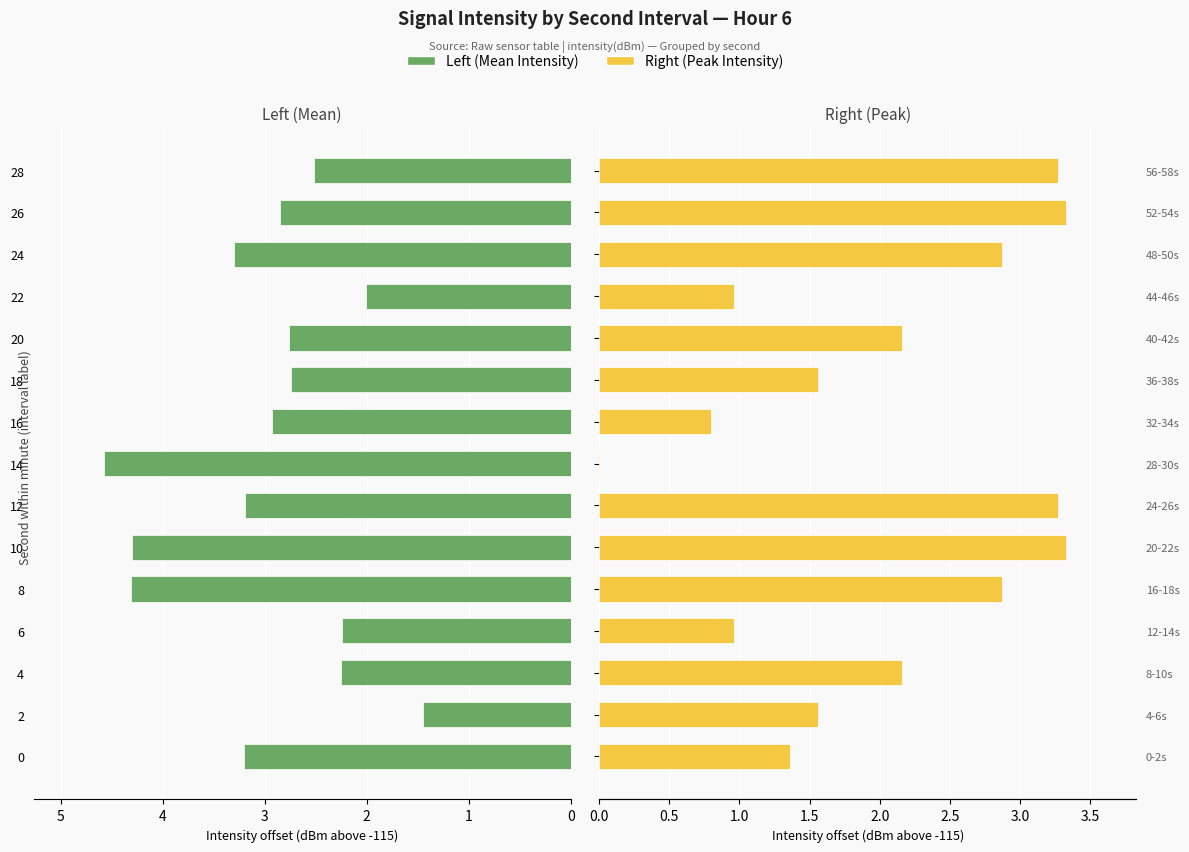

What is the average value of the Right (Peak Intensity) series?

2.0